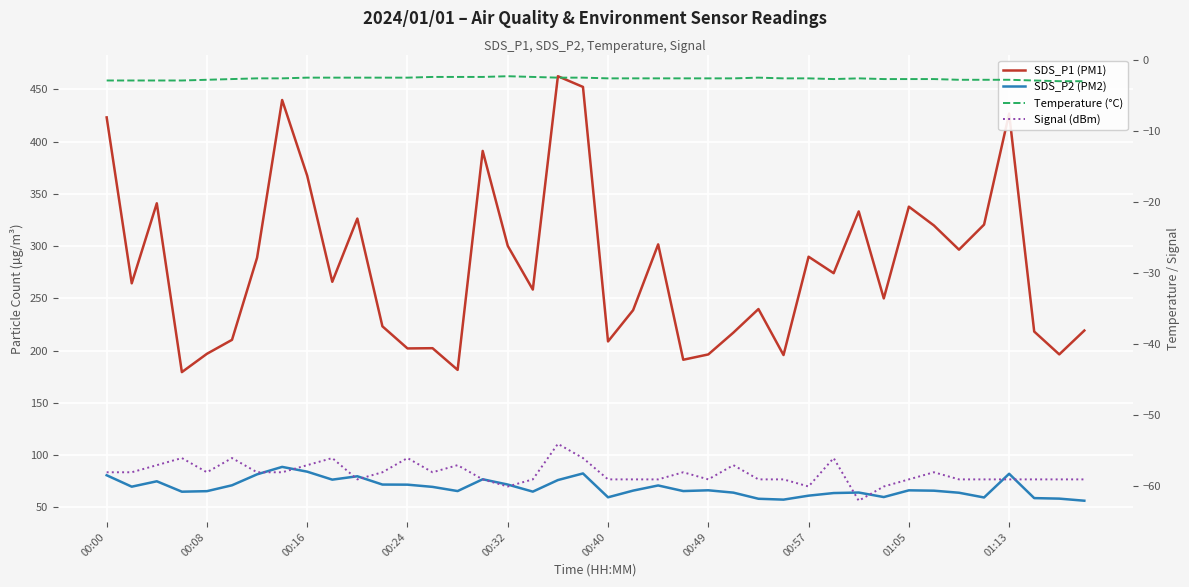

True or false: Signal (dBm) and Temperature (°C) cross at least once.

False